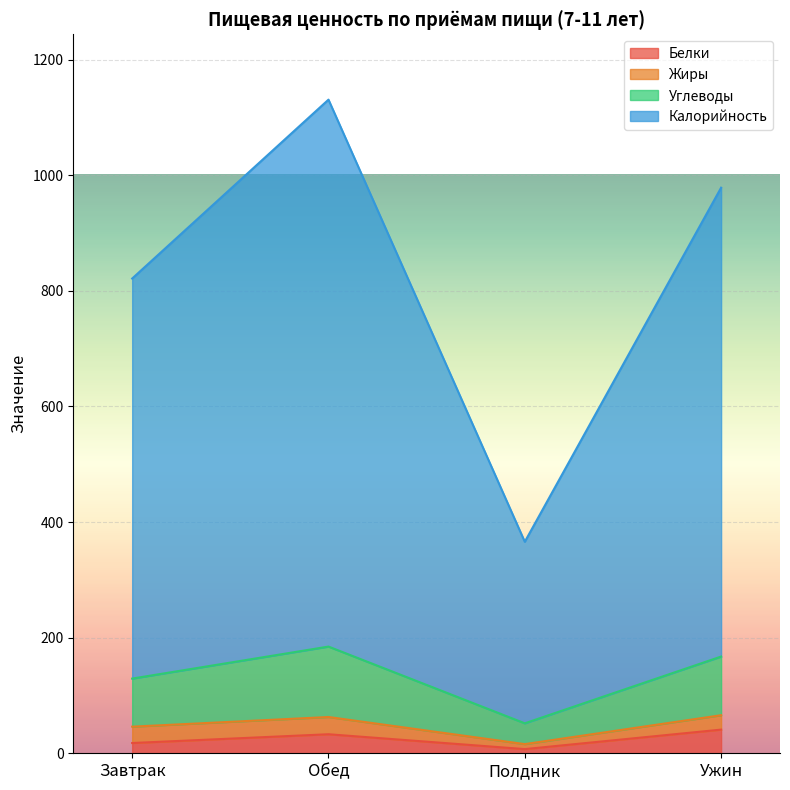

At which category is the sum across all series the highest?

Обед